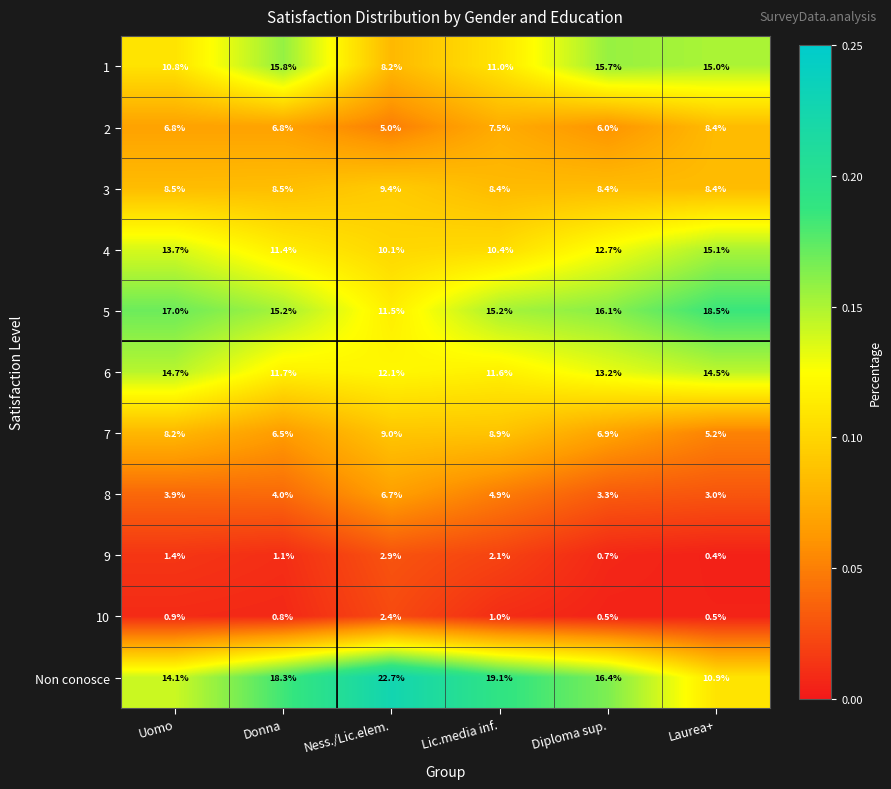

Between Ness./Lic.elem. and Diploma sup., which series saw the biggest shift?

1